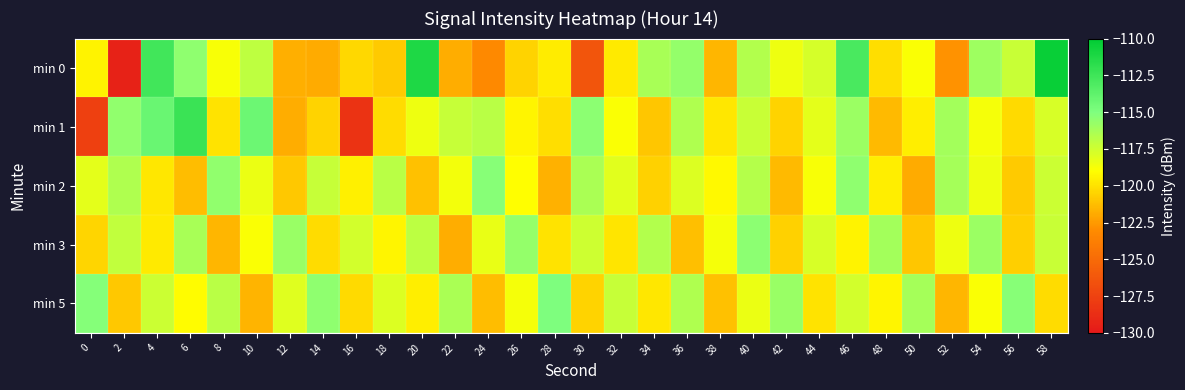

At how many categories does at least one series exceed -120?

30